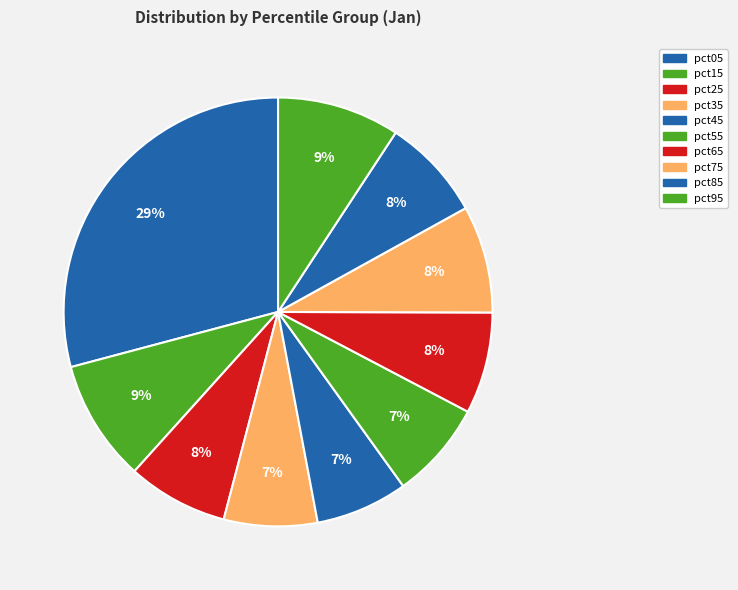

How many segments does this pie chart have?

10